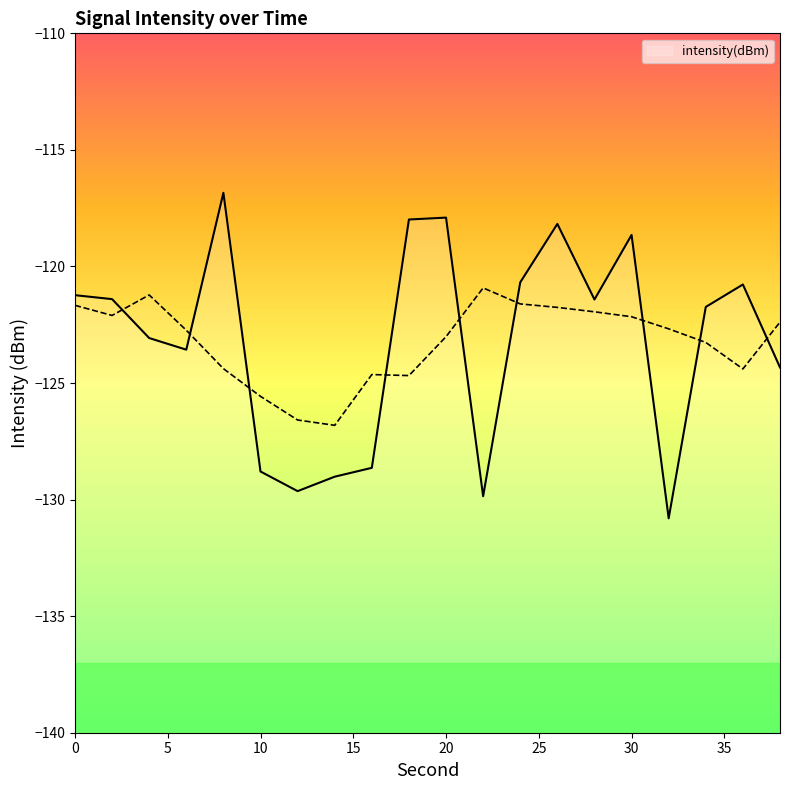

How many values are below -121?

13